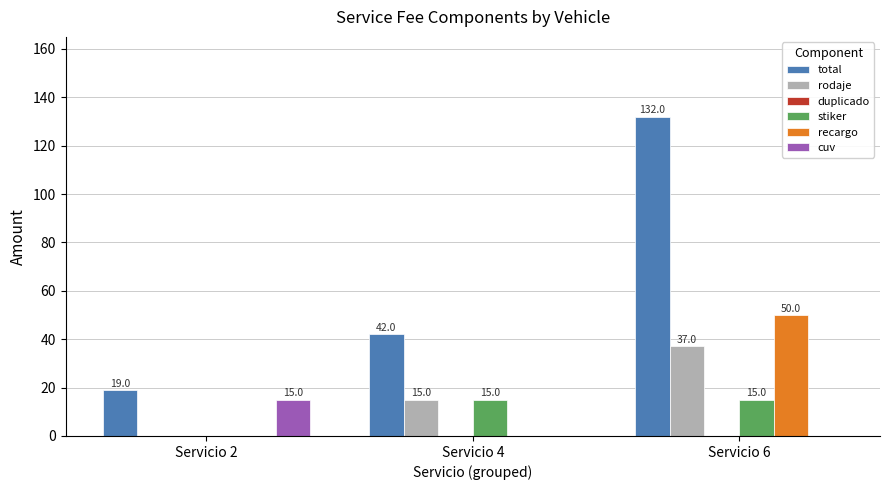

The stiker series shows -6 at Servicio 2. True or false?

False